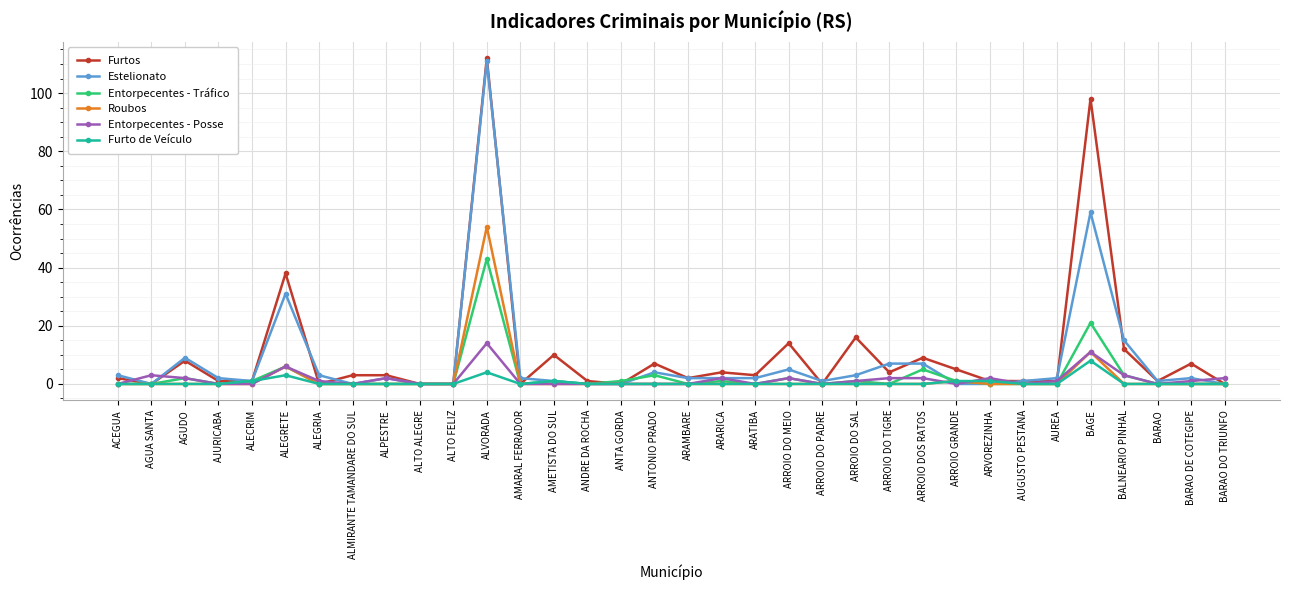

True or false: Roubos has more than 0 points higher than both neighbors.

True